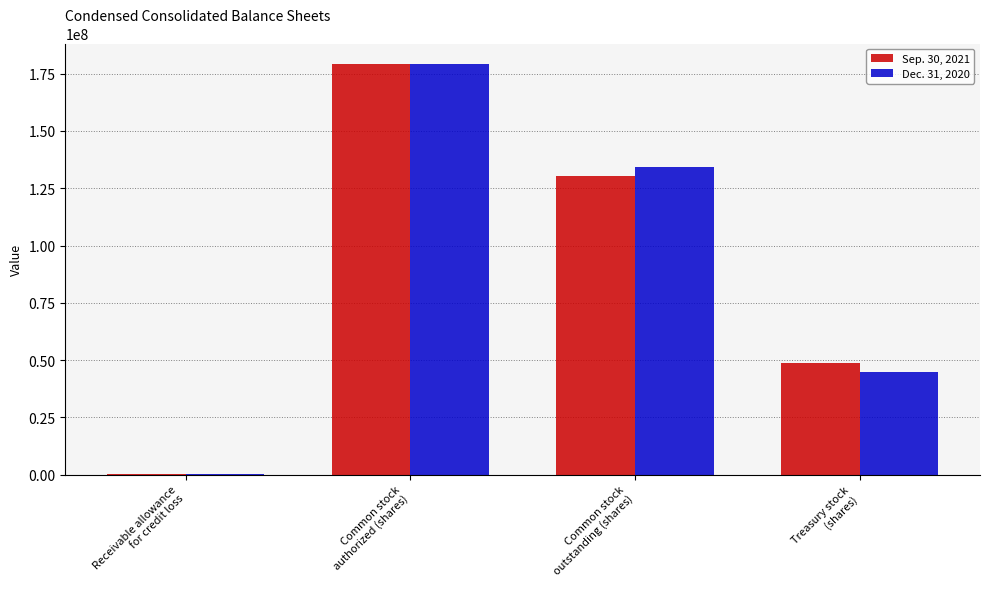

Where does the Dec. 31, 2020 series first go above 134298000?

Common stock
authorized (shares)